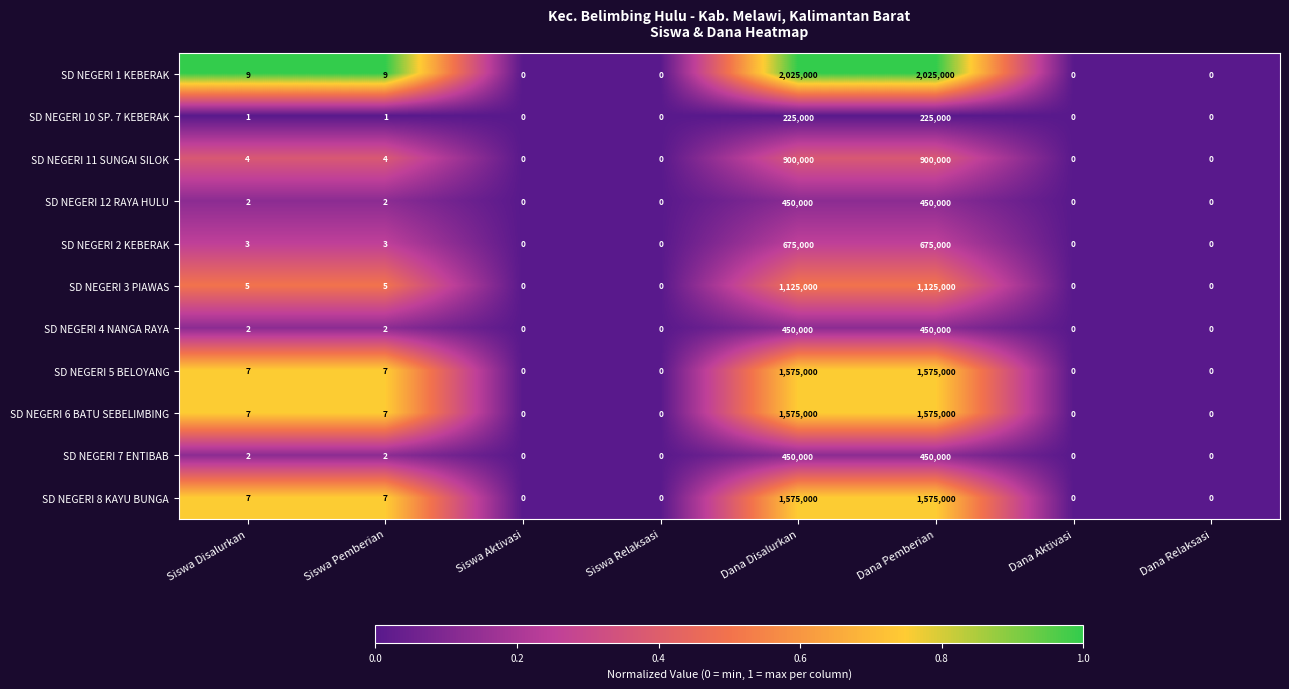

What is the maximum value for SD NEGERI 10 SP. 7 KEBERAK?

225000